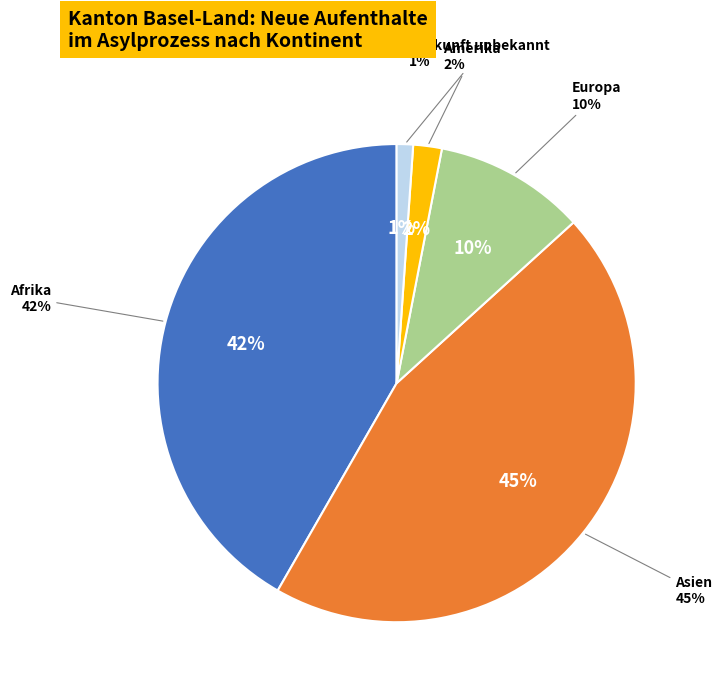

Which slice is the largest?

Asien